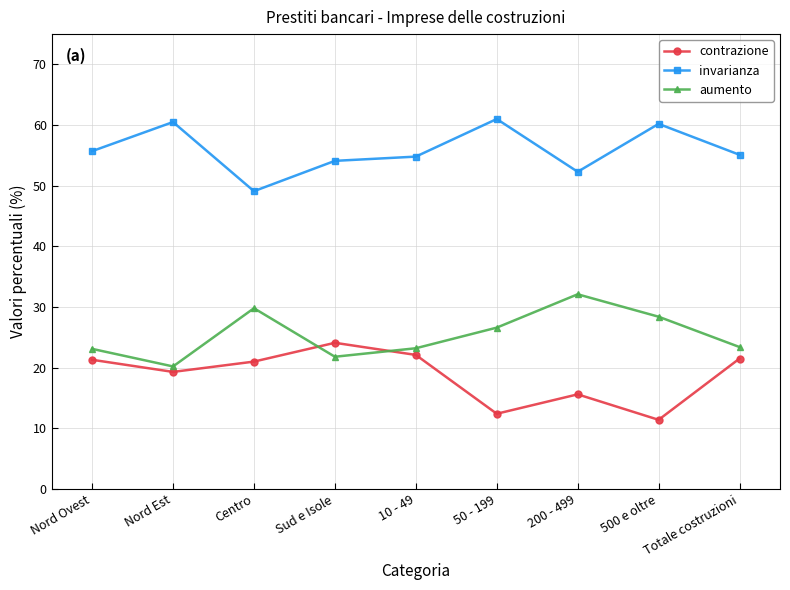

Rank the series at 500 e oltre from highest to lowest value.

invarianza, aumento, contrazione